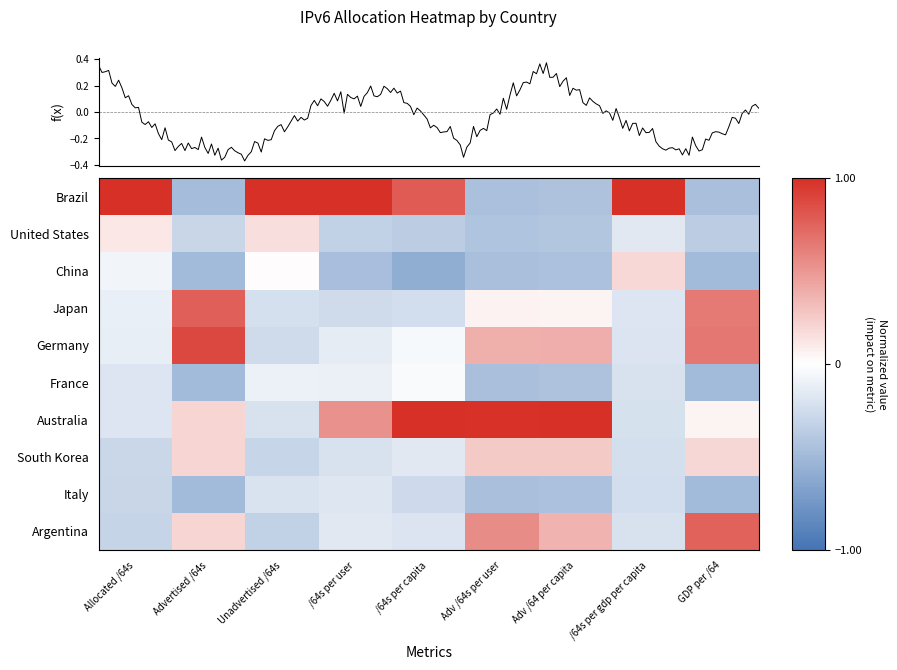

The Germany series shows -0.1 at /64s per gdp per capita. True or false?

False